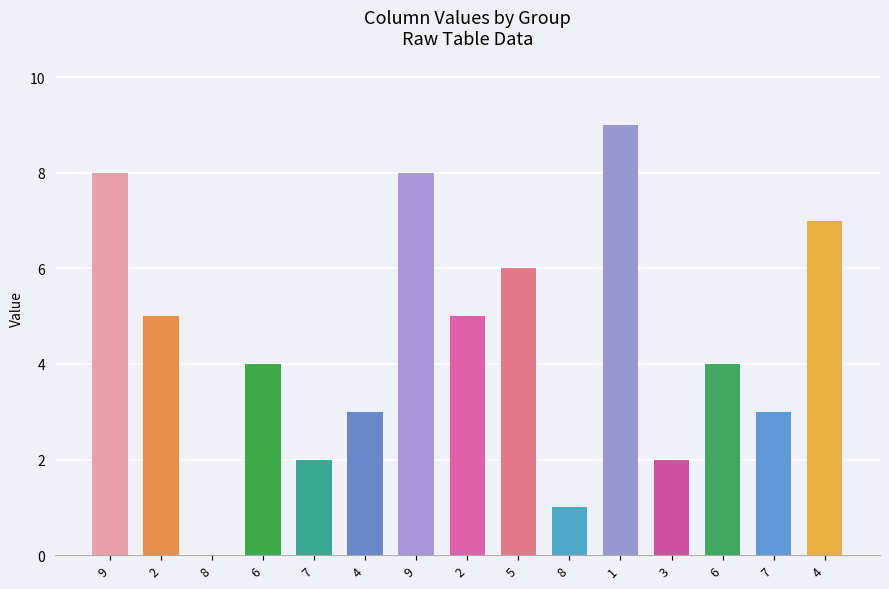

List the labels in order of value, smallest first.

8, 8, 7, 3, 4, 7, 6, 6, 2, 2, 5, 4, 9, 9, 1